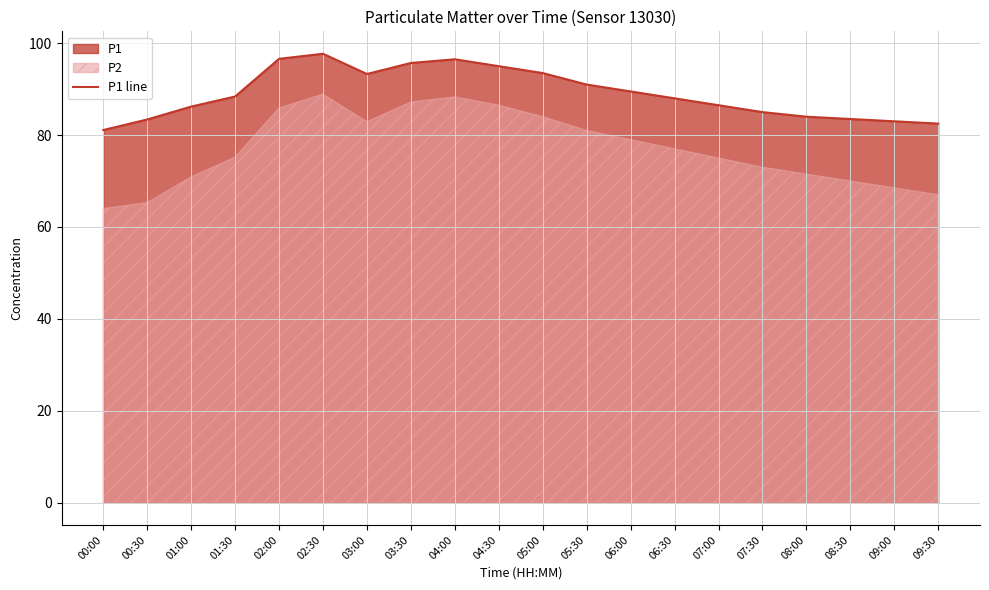

Is it true that the value at 05:30 is 91.0?

True